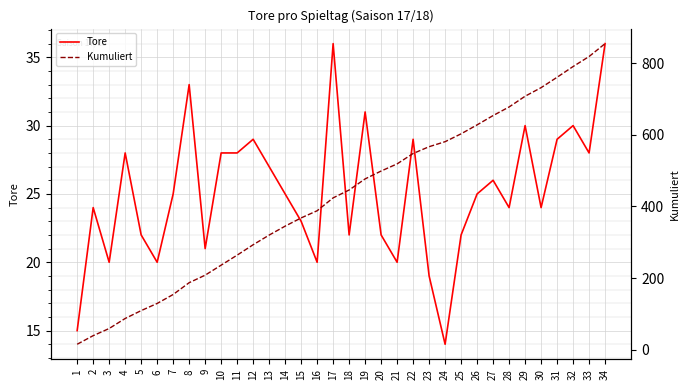

How many data points in Kumuliert are above 446?

16